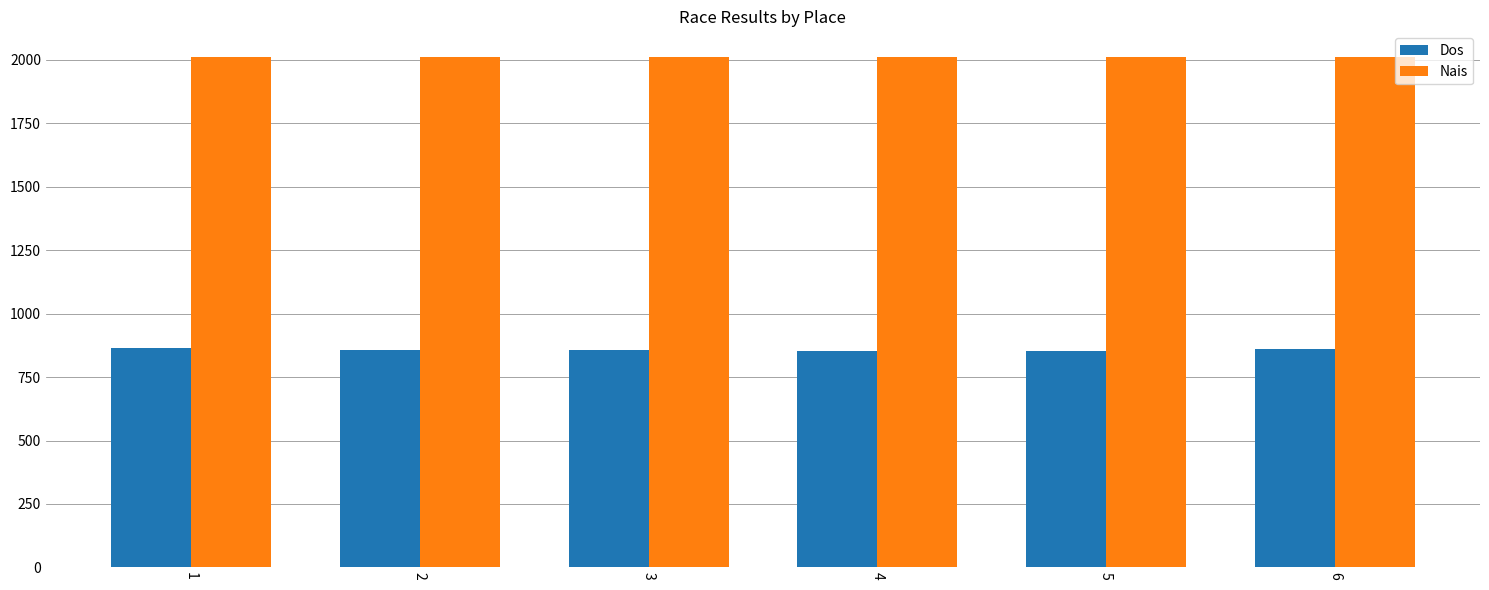

What is the spread (max minus min) of values at 5?

1160